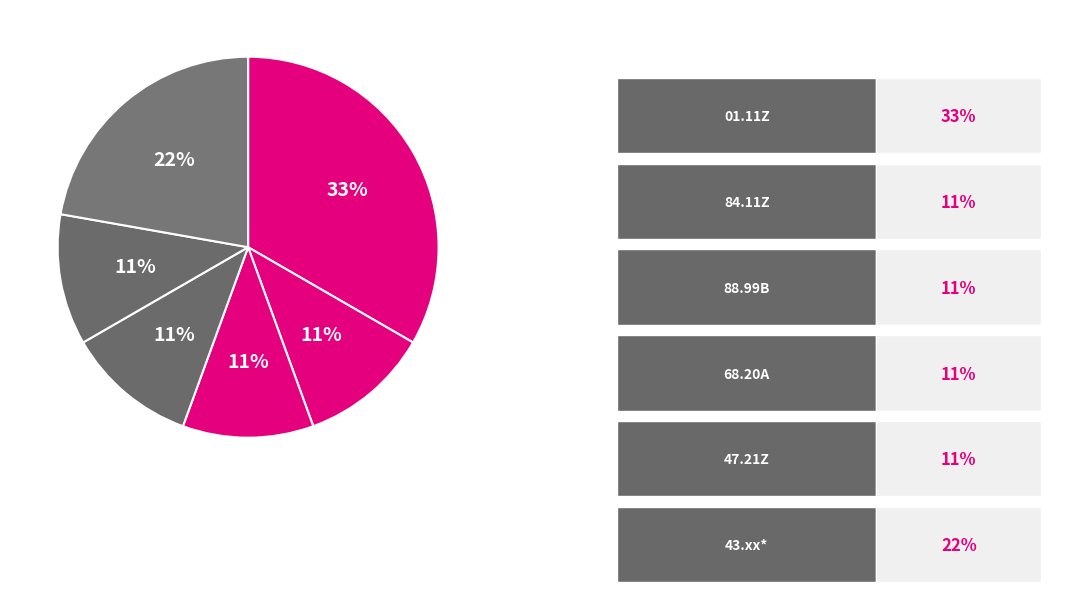

How many segments does this pie chart have?

6